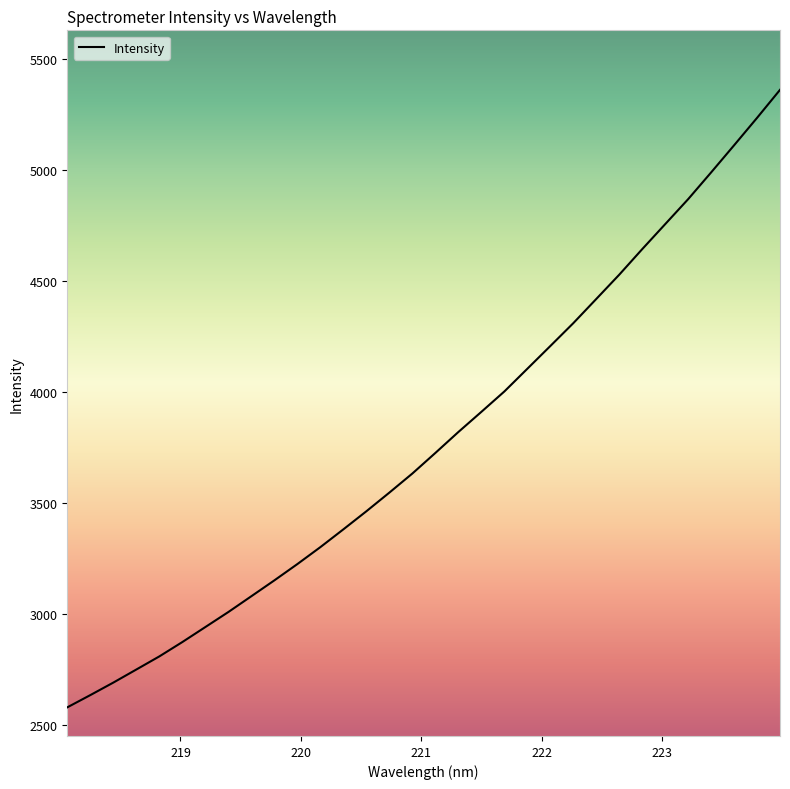

Reading left to right, extract all data points from this chart.

2579.7	2634.8	2691.2	2750.1	2809.2	2874.0	2941.5	3009.3	3080.5	3151.9	3225.4	3301.7	3381.8	3463.3	3547.4	3633.4	3726.1	3820.3	3911.1	4002.9	4105.3	4207.7	4310.7	4419.8	4529.2	4644.3	4757.0	4869.6	4990.1	5112.3	5235.9	5362.3